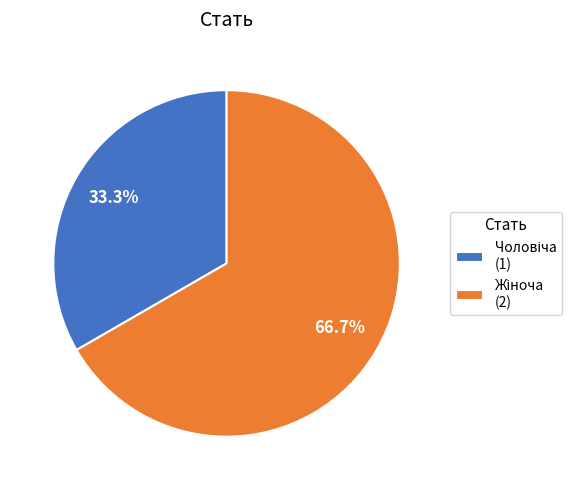

To the nearest percent, what portion does Чоловіча represent?

33%